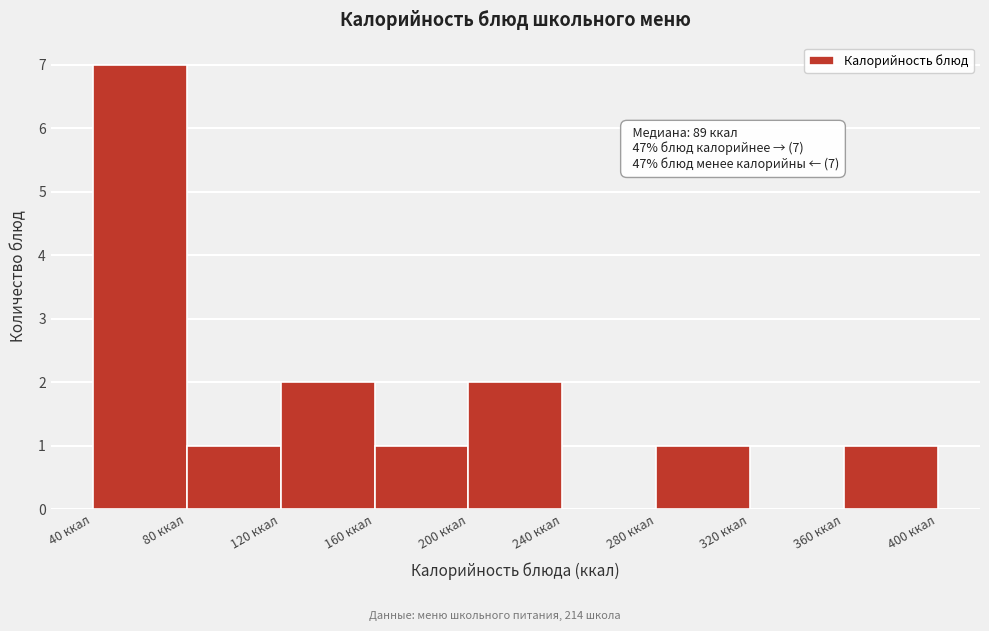

Over which range of the x-axis is the bar tallest?

40 to 80